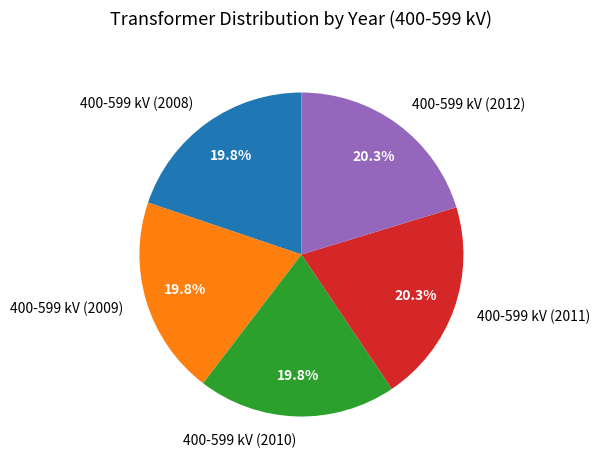

Approximately how many times larger is the value at 400-599 kV (2011) compared to 400-599 kV (2012)?

1.0